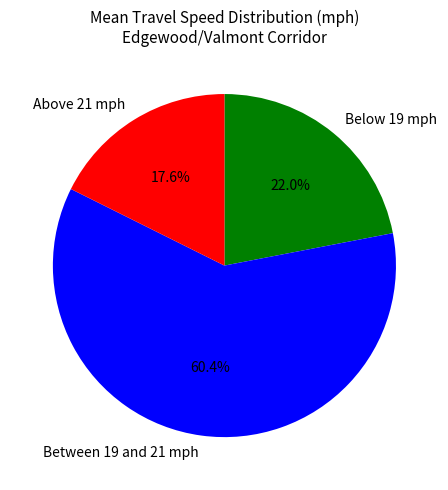

What is the ratio of the value at Between 19 and 21 mph to the value at Above 21 mph?

3.4